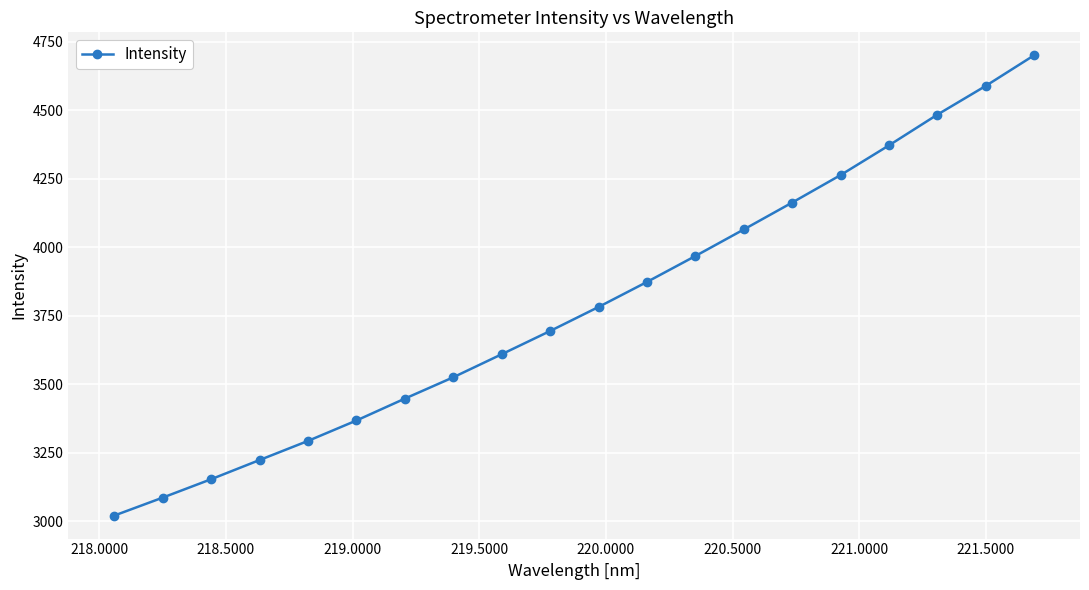

What is the value of the 4th point from the left?

3222.7